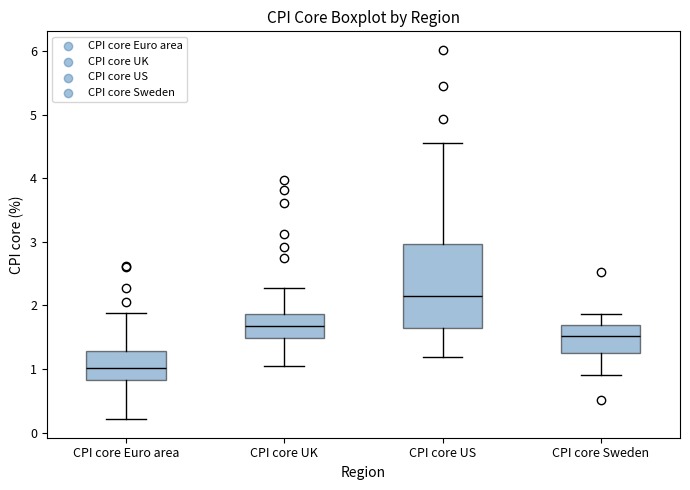

Which box has the lowest median line?

CPI core Euro area